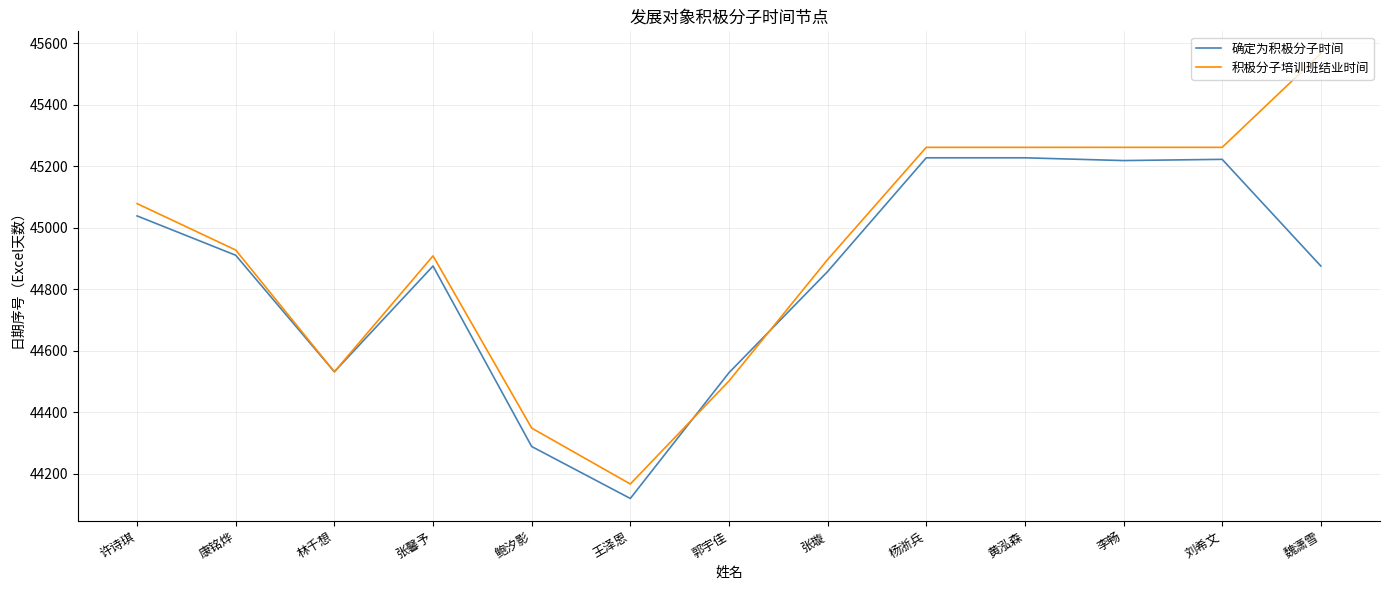

What is the highest value of the 积极分子培训班结业时间 series?

45566